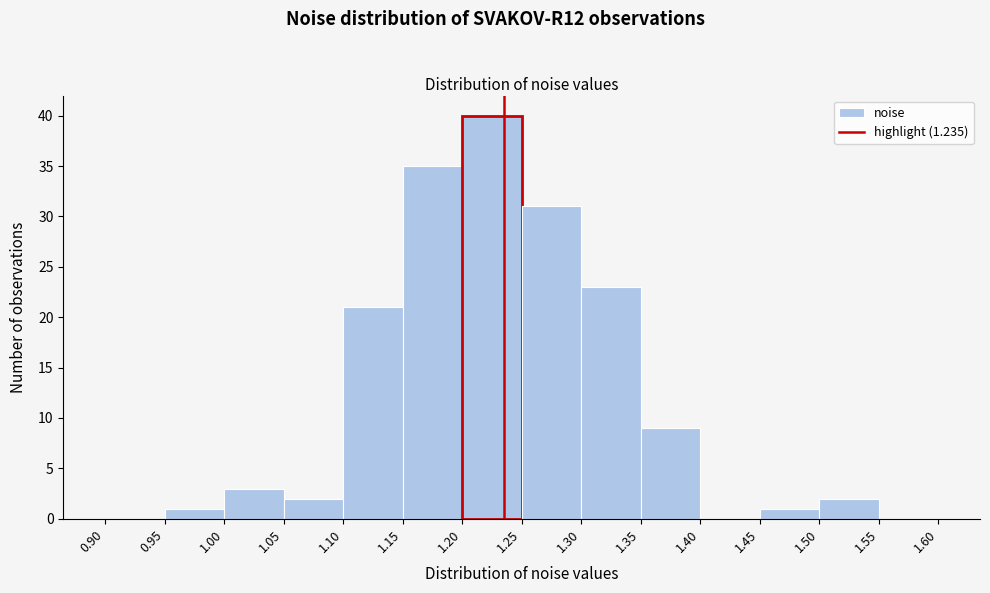

Reading left to right, list every bar in this chart as the range it spans on the x-axis followed by its height. The values are not printed on the chart, so give them approximately, as read against the axis.

0.90 to 0.95: 0
0.95 to 1.00: 1
1.00 to 1.05: 3
1.05 to 1.10: 2
1.10 to 1.15: 21
1.15 to 1.20: 35
1.20 to 1.25: 40
1.25 to 1.30: 31
1.30 to 1.35: 23
1.35 to 1.40: 9
1.40 to 1.45: 0
1.45 to 1.50: 1
1.50 to 1.55: 2
1.55 to 1.60: 0